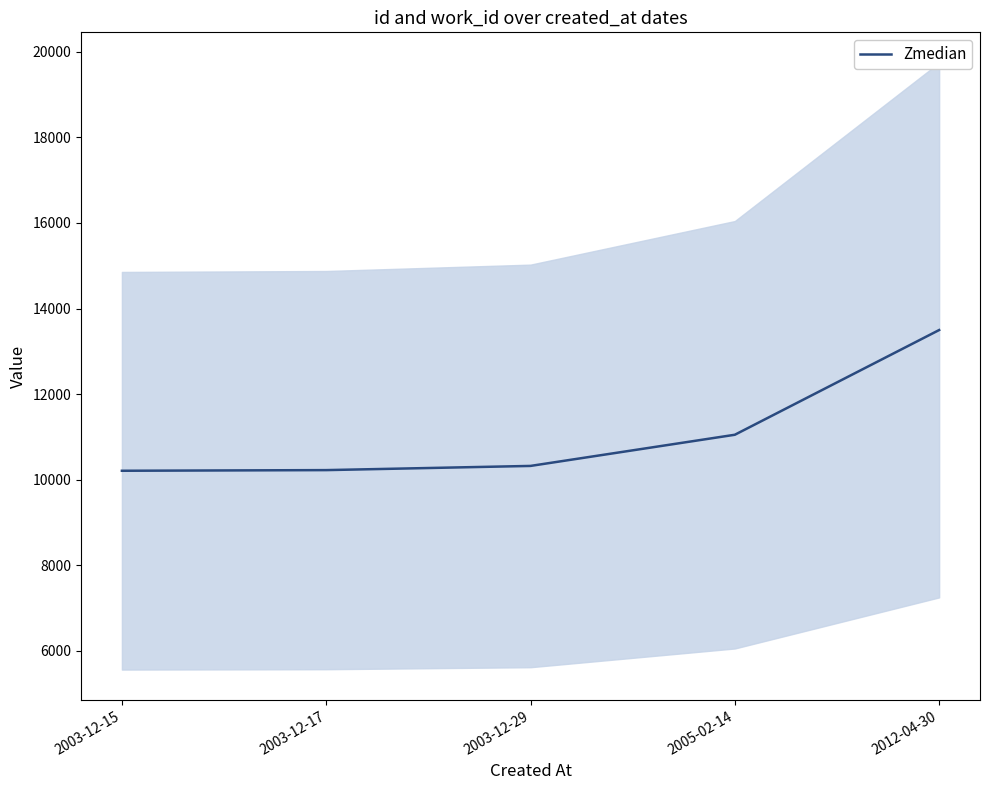

How many data points are above 10320?

3